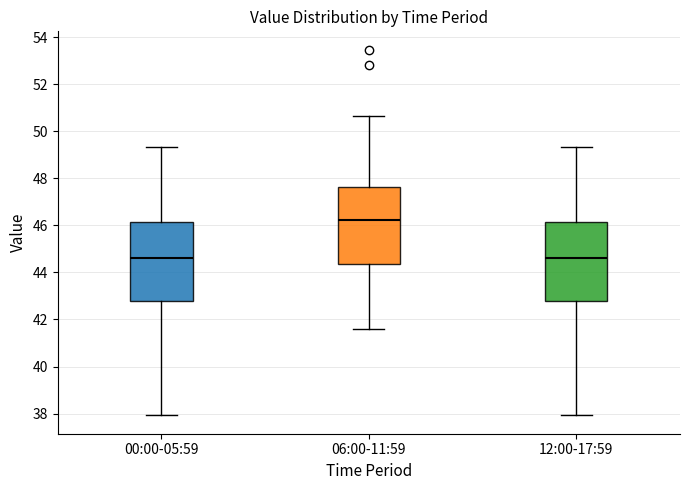

Reading left to right, read every box against the y-axis: the position of its median line, the range the box covers, and the ends of its whiskers. The values are not printed on the chart, so give them approximately, as read against the axis.

00:00-05:59: median 44.6, box 42.8 to 46.2, whiskers 38.0 to 49.4
06:00-11:59: median 46.2, box 44.4 to 47.6, whiskers 41.6 to 50.6
12:00-17:59: median 44.6, box 42.8 to 46.2, whiskers 38.0 to 49.4